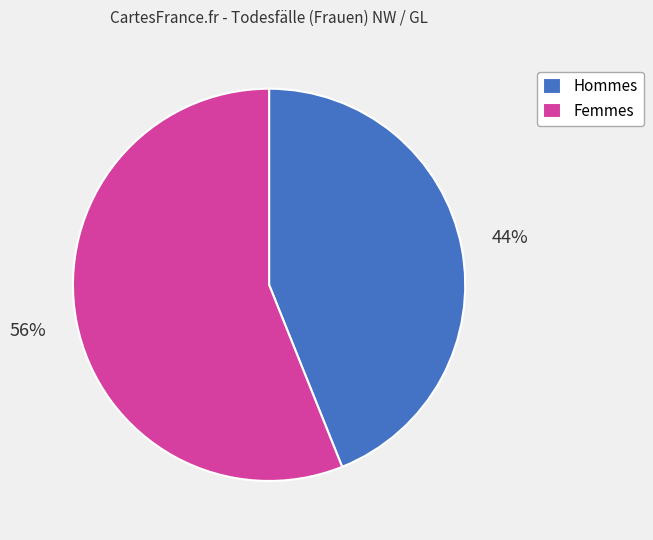

To the nearest percent, what is the average slice percentage?

50%